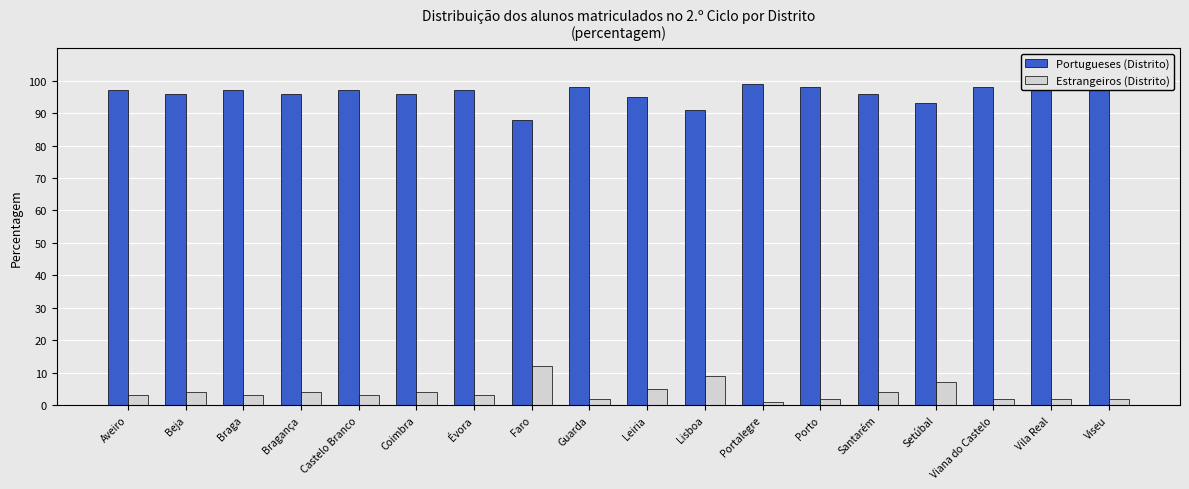

What is the total value across all series at Viseu?

1.0